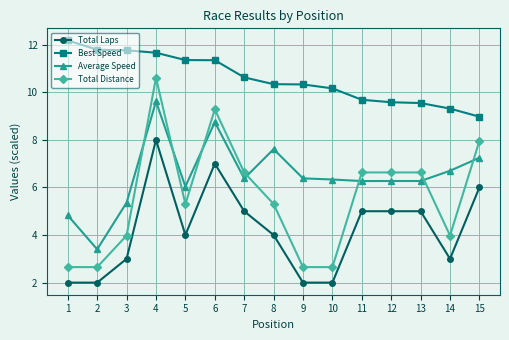

What is the greatest value displayed?

12.2